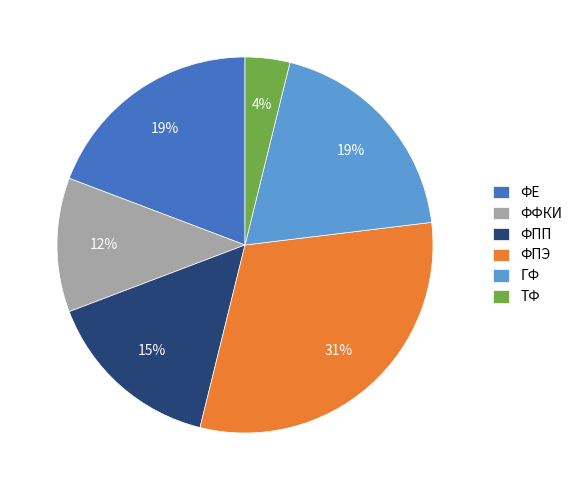

True or false: ФПП accounts for 28% of the total.

False